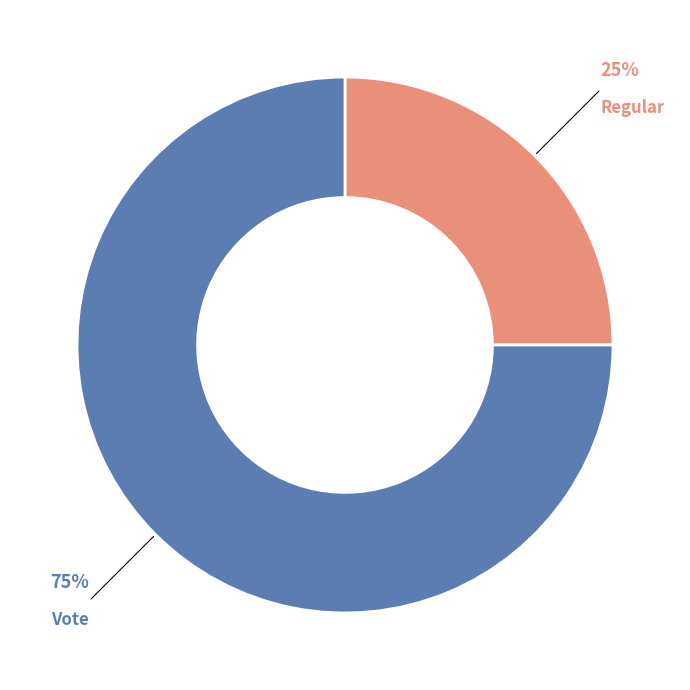

Is there any slice that represents more than half of the pie?

Yes